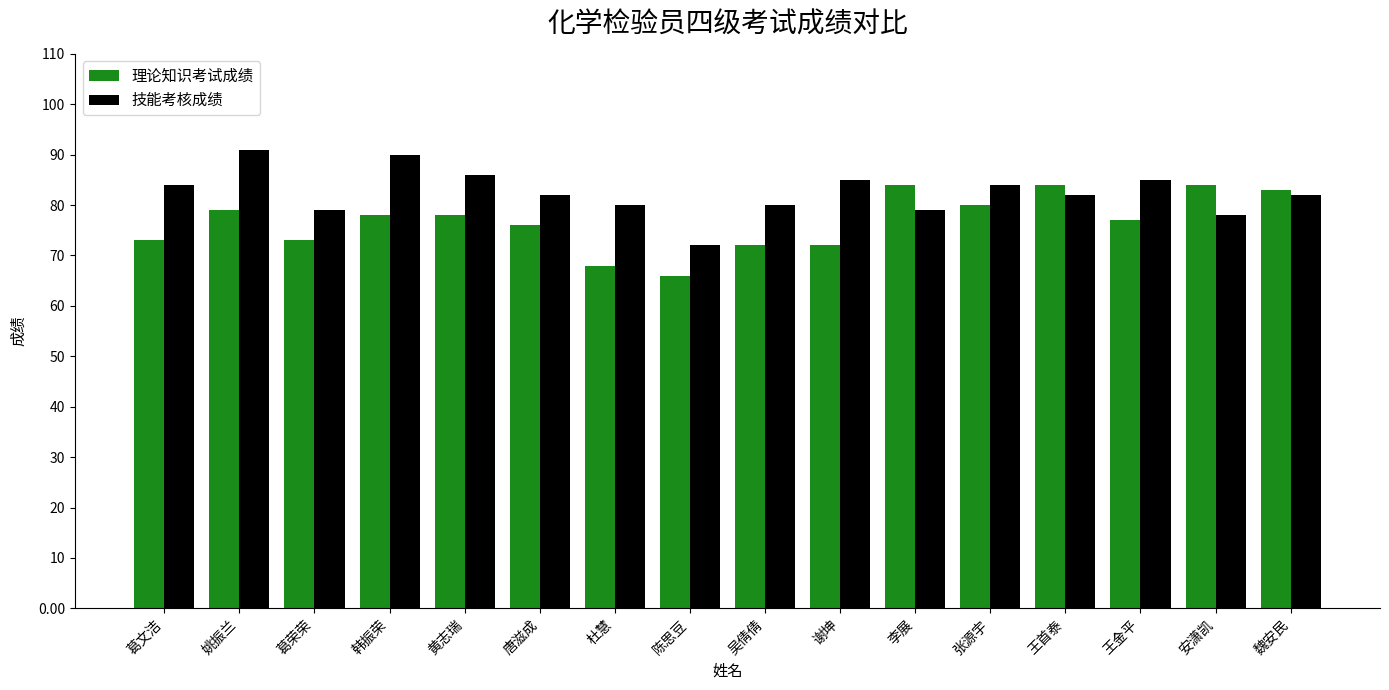

Reading left to right, transcribe all the data shown in this chart.

理论知识考试成绩: 葛文洁=73	姚振兰=79	葛荣荣=73	韩振荣=78	黄志瑞=78	唐滋成=76	杜慧=68	陈思豆=66	吴倩倩=72	谢坤=72	李展=84	张源宇=80	王首泰=84	王金平=77	安潇凯=84	魏安民=83
技能考核成绩: 葛文洁=84	姚振兰=91	葛荣荣=79	韩振荣=90	黄志瑞=86	唐滋成=82	杜慧=80	陈思豆=72	吴倩倩=80	谢坤=85	李展=79	张源宇=84	王首泰=82	王金平=85	安潇凯=78	魏安民=82